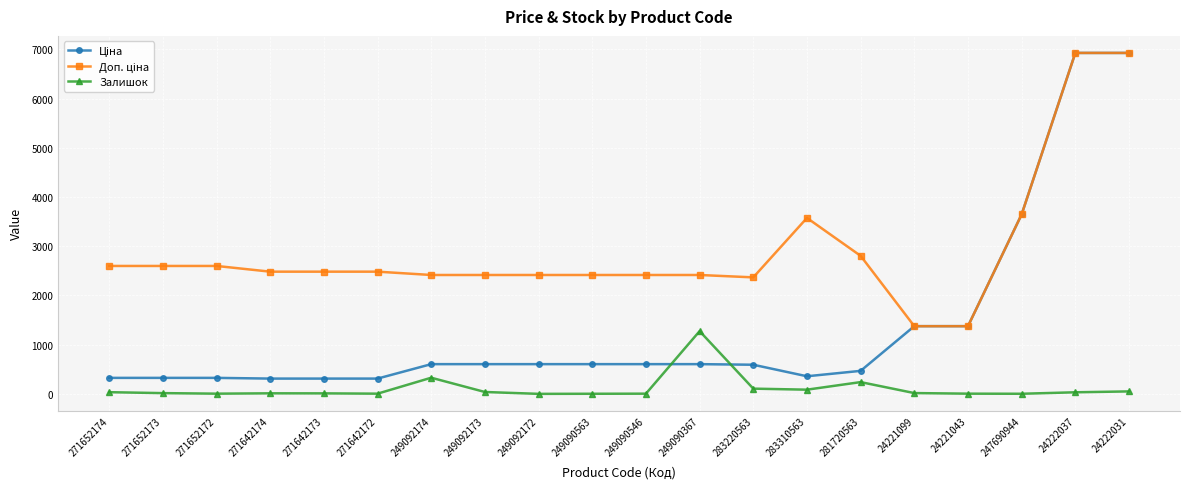

Is it true that Залишок equals 106.0 at 283220563?

True